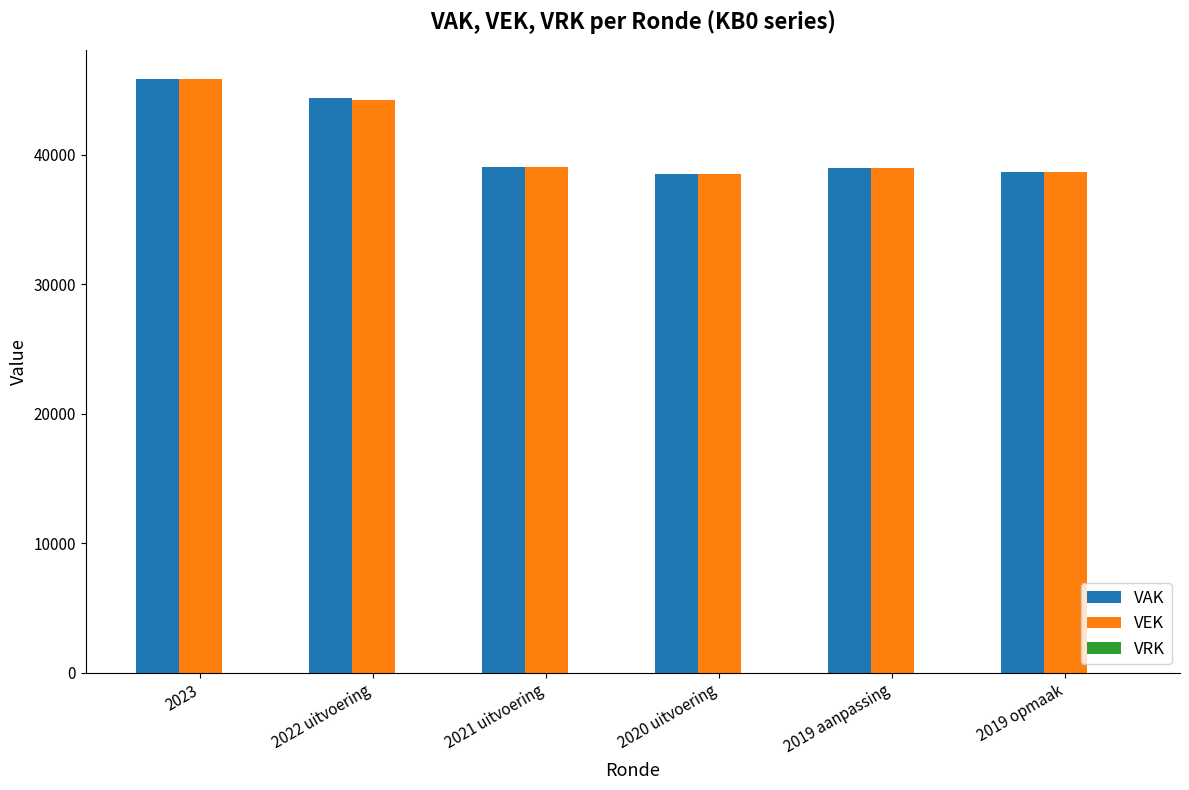

The value of VAK at 2019 opmaak is 38709. True or false?

True